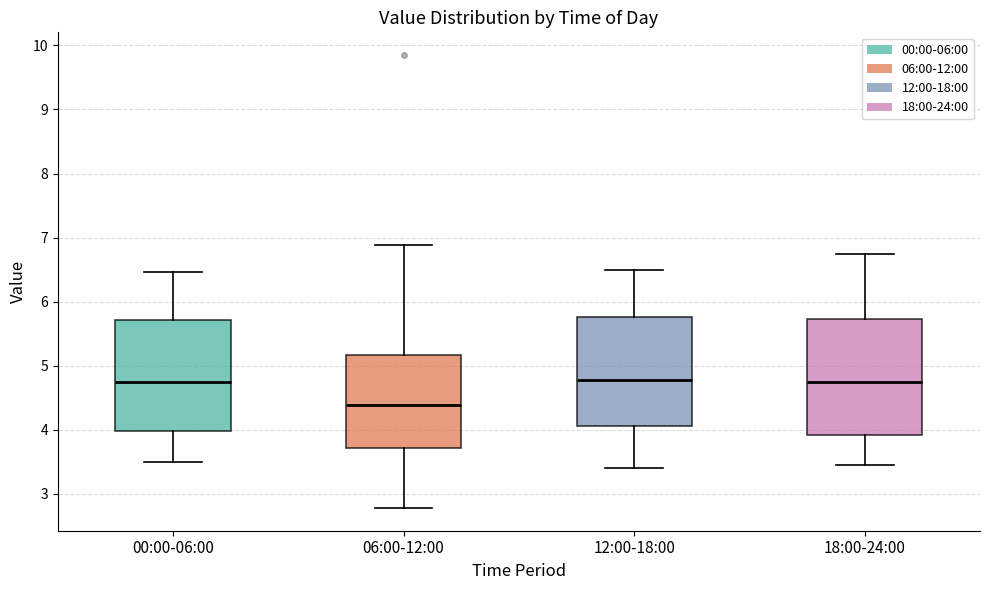

Which box's median line is the lowest?

06:00-12:00